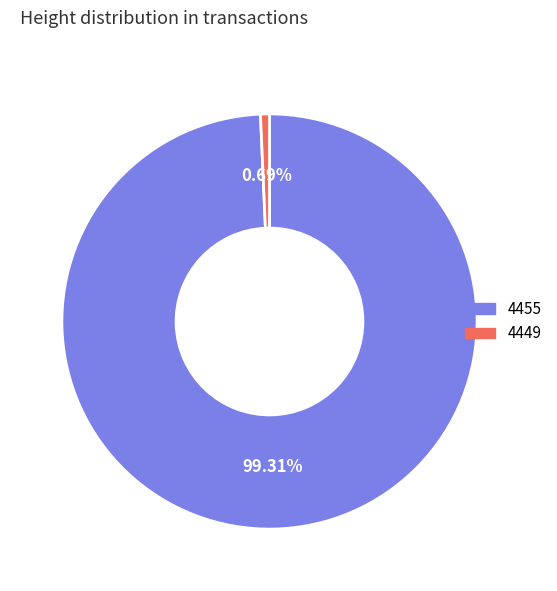

To the nearest percent, what is the difference between the 4455 and 4449 slice percentages?

99%